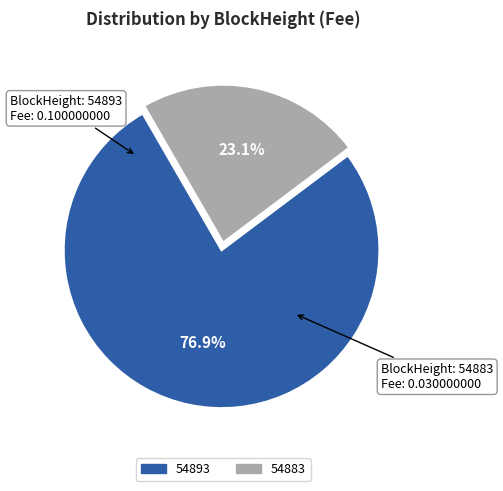

How many slices are in this pie chart?

2